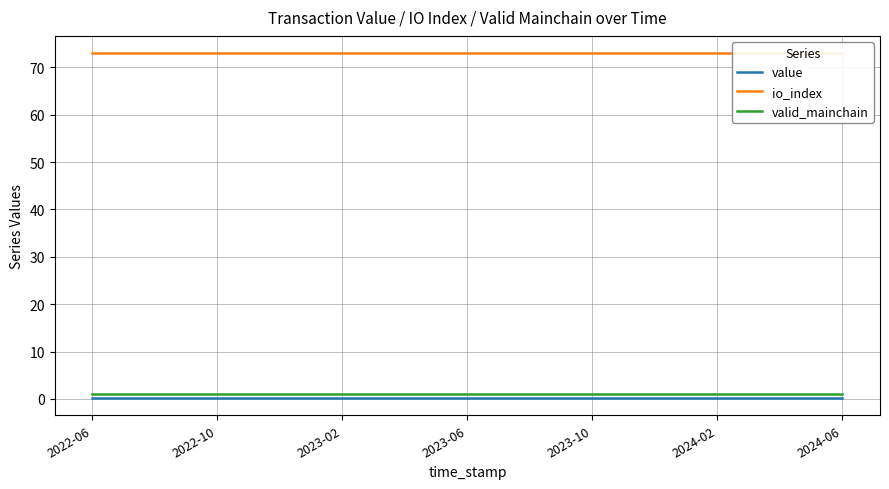

Is this an area chart (filled region under the line)?

No